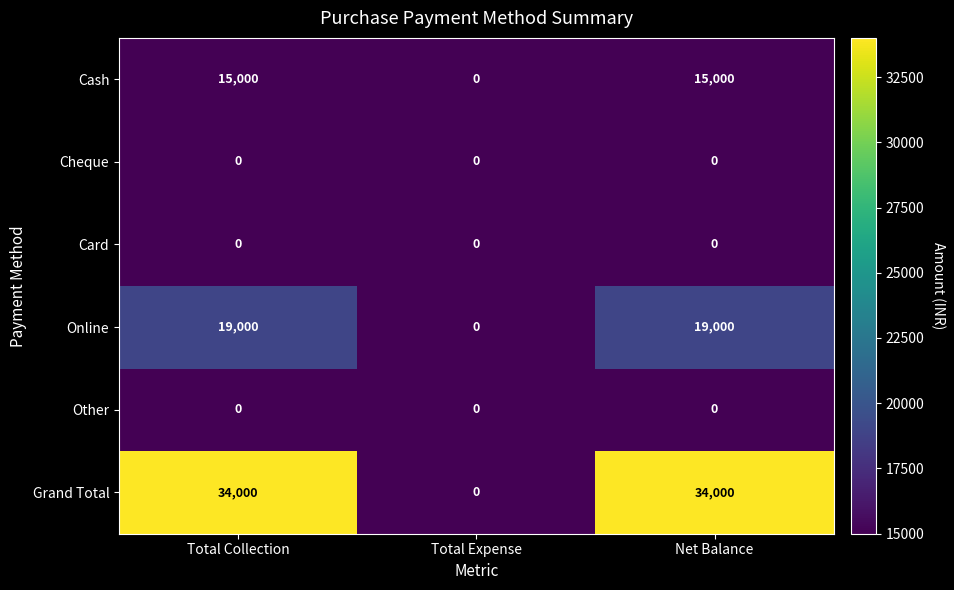

What is the greatest value displayed?

34000